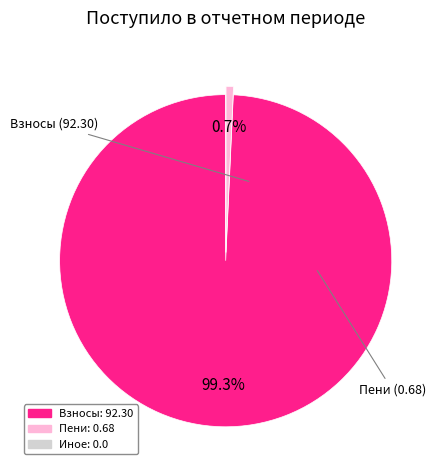

Is there a majority slice in this chart?

Yes